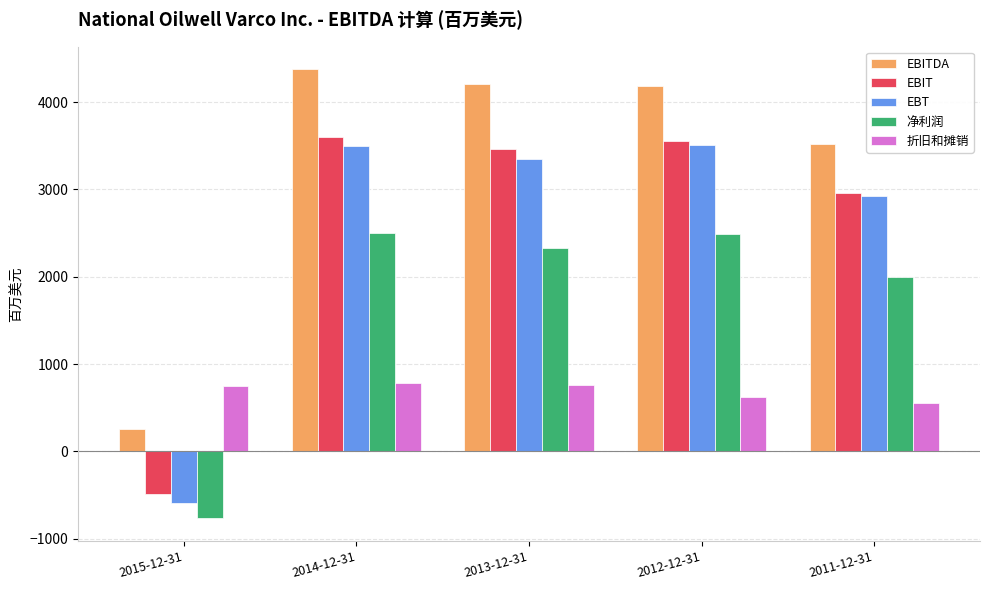

What is the total value across all series at 2015-12-31?

-836